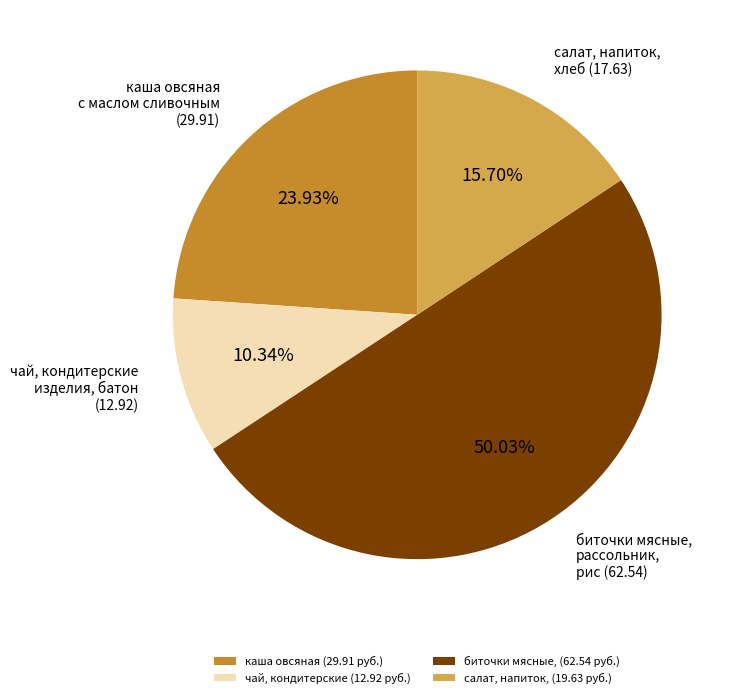

Rank the categories by value from lowest to highest.

чай, кондитерские (12.92 руб.), салат, напиток, (19.63 руб.), каша овсяная (29.91 руб.), биточки мясные, (62.54 руб.)